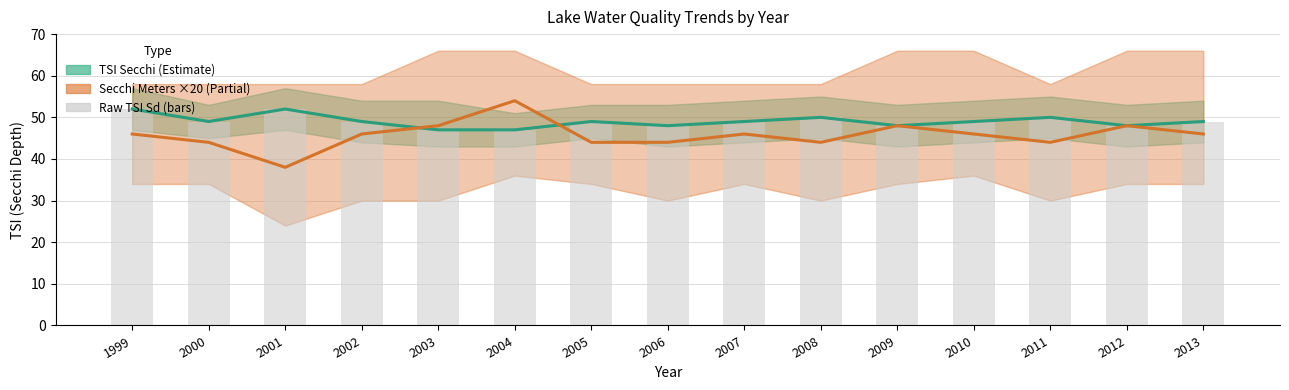

The TSI Secchi (Estimate) series shows 23 at 2005. True or false?

False